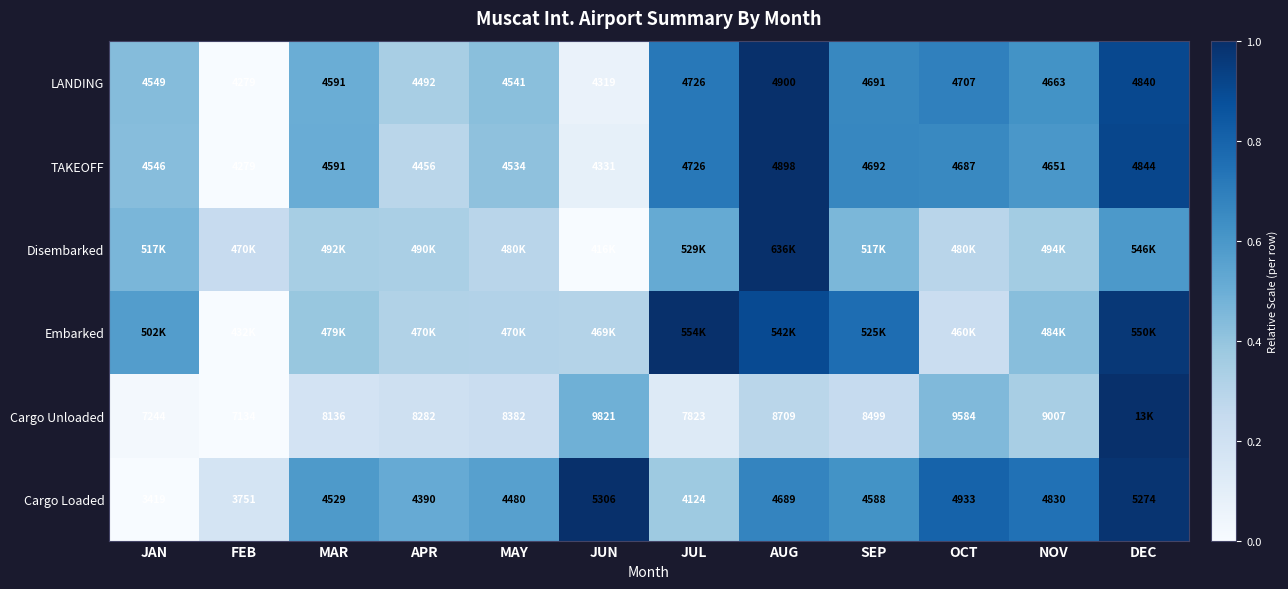

At which label does LANDING first exceed 4663?

JUL